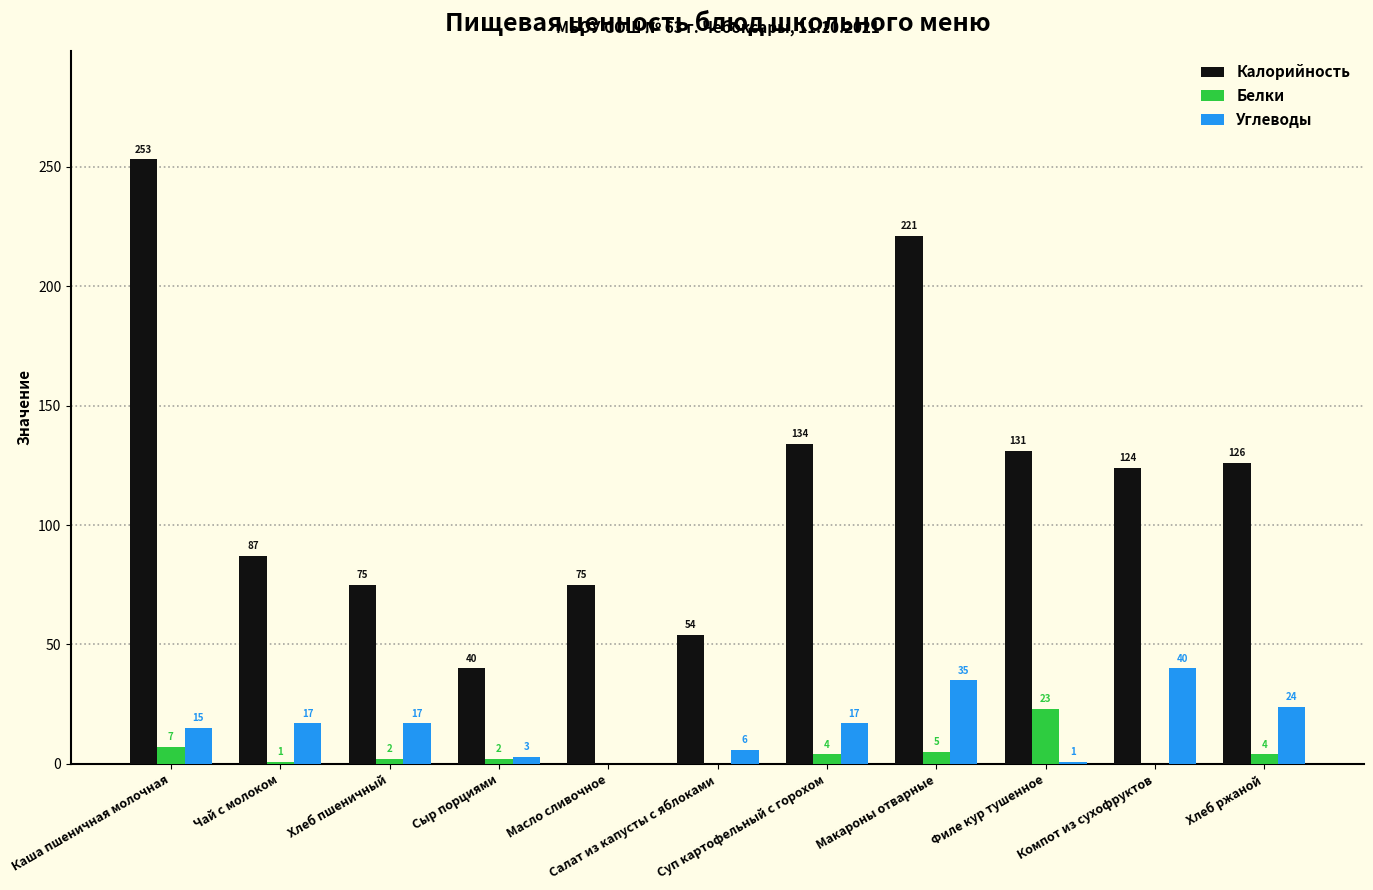

Which series has the largest total across all categories?

Калорийность